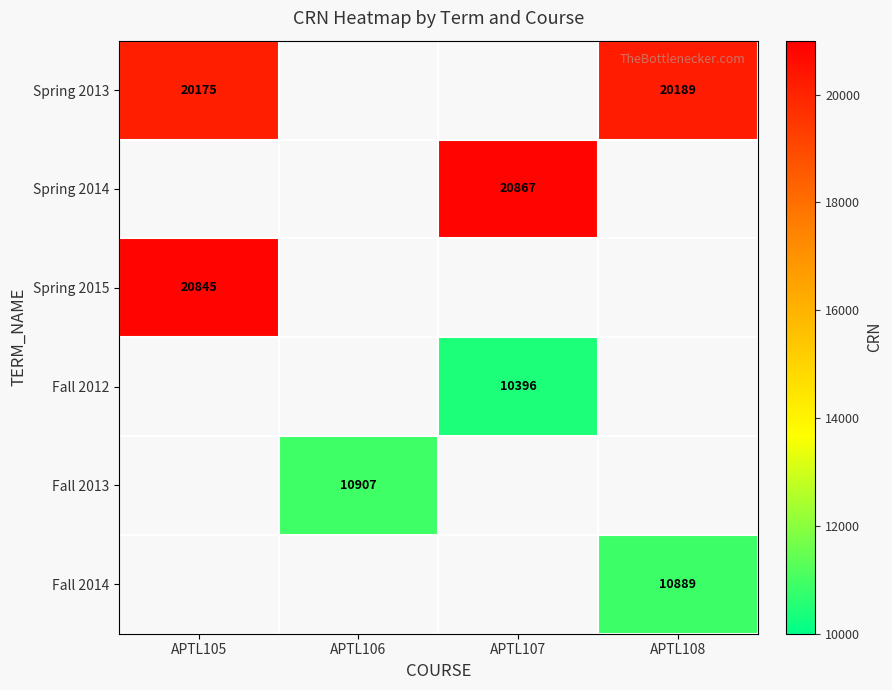

The value of Spring 2013 at APTL105 is 20175. True or false?

True